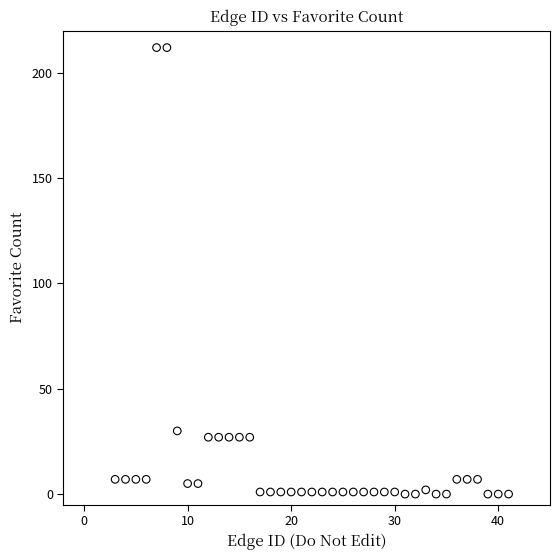

What Y value in the scatter plot is closest to 106?

30